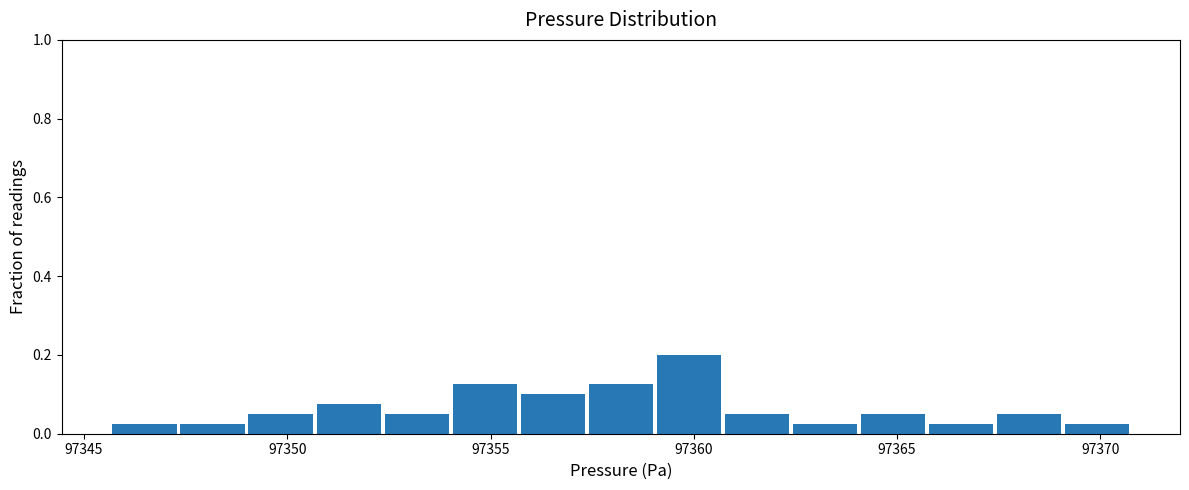

Around what value on the x-axis is the tallest bar? Give the approximate position of its centre, as read against the axis.

97360.0